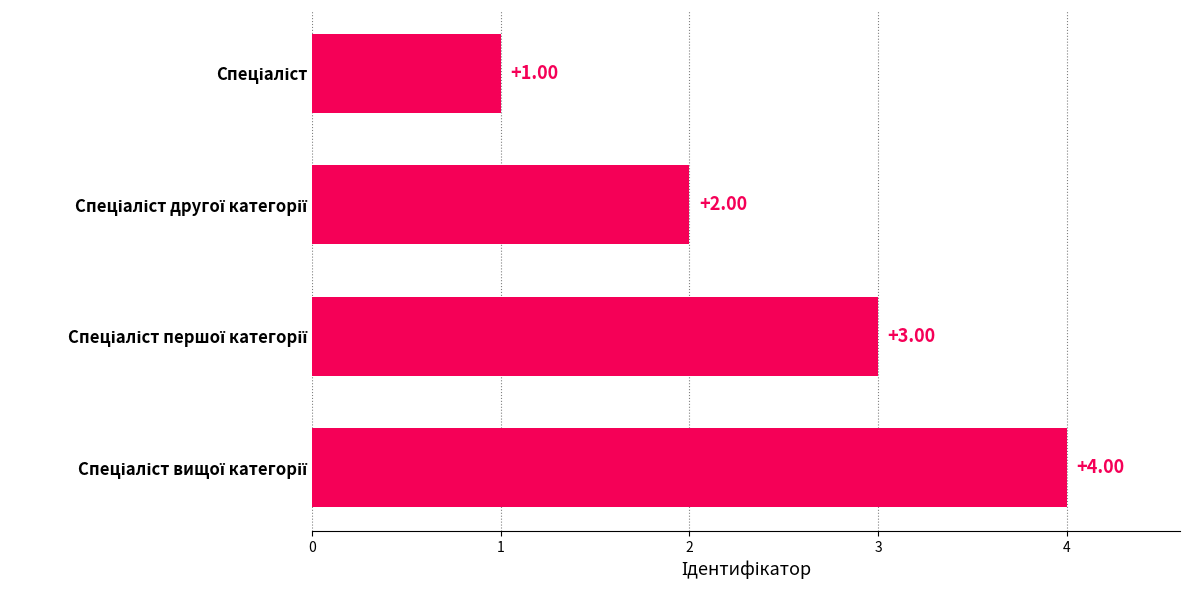

What is the sum of all values?

10